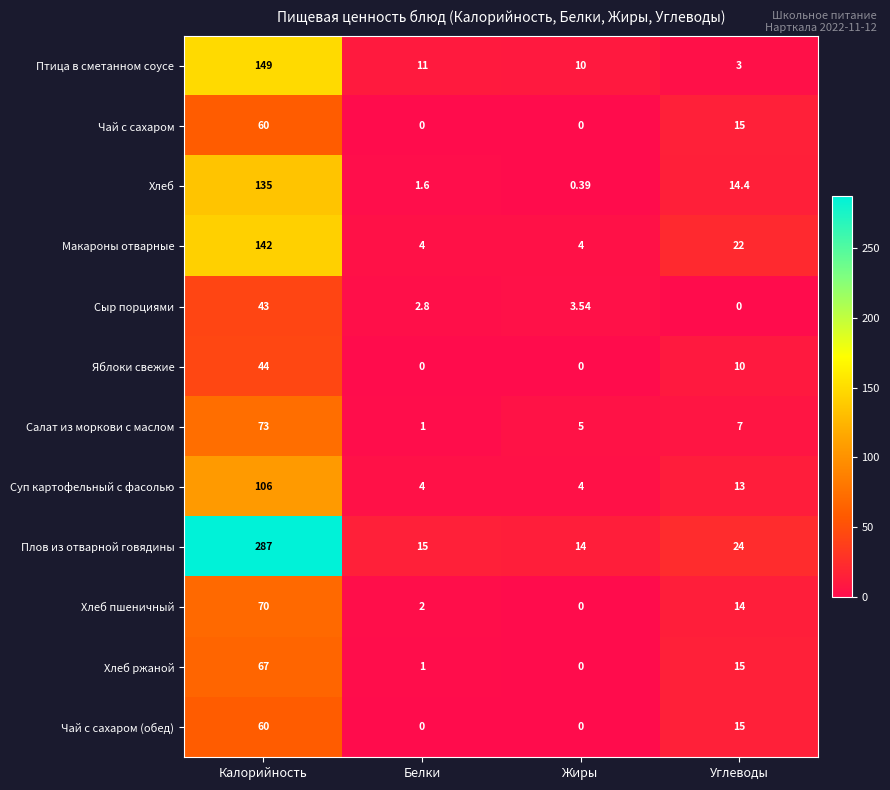

Rank the categories by Салат из моркови с маслом value from lowest to highest.

Белки, Жиры, Углеводы, Калорийность